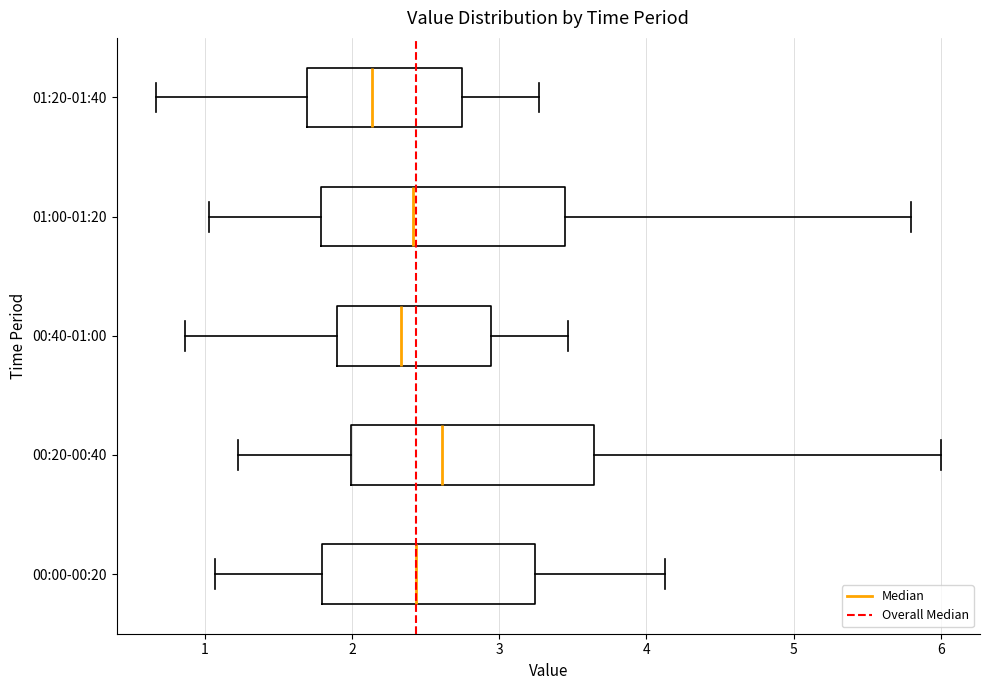

Where does the left whisker of the box for 00:40-01:00 end on the x-axis? The values are not printed on the chart, so give them approximately, as read against the axis.

0.9